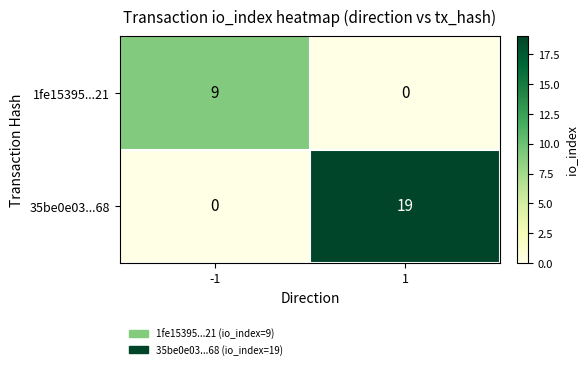

Is the value of 1fe15395...21 at 1 greater than the value of 35be0e03...68 at 1?

No